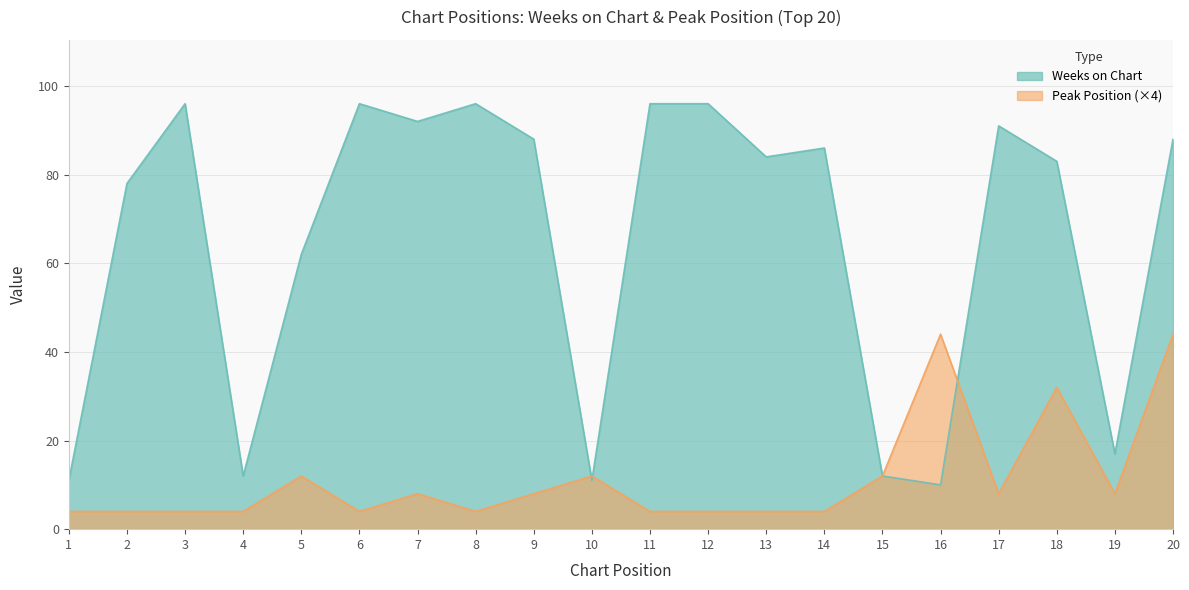

Where is Weeks on Chart nearest to the value 53?

5